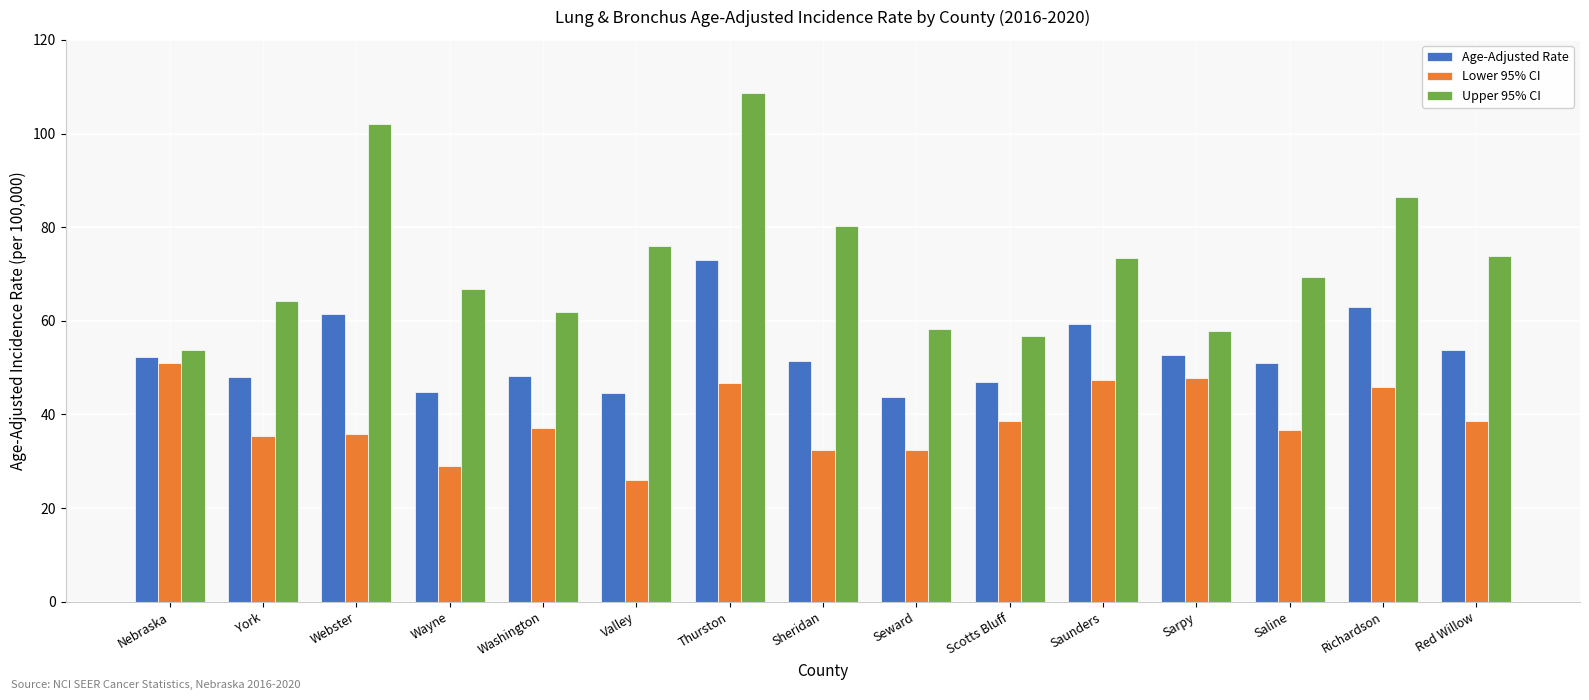

Is the value of Upper 95% CI at Seward greater than the value of Age-Adjusted Rate at Sarpy?

Yes